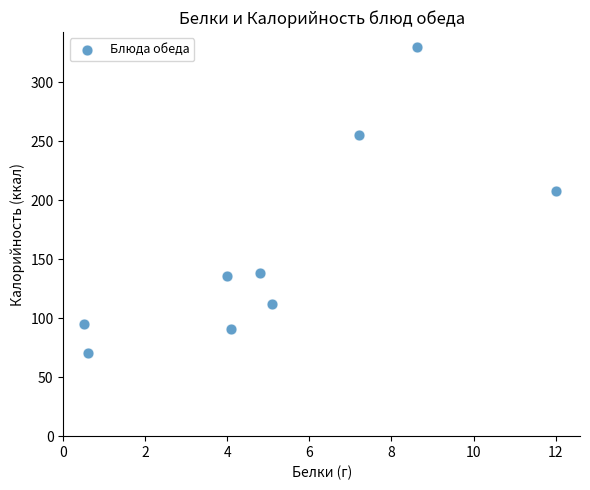

What Y value in the scatter plot is closest to 200?

207.7